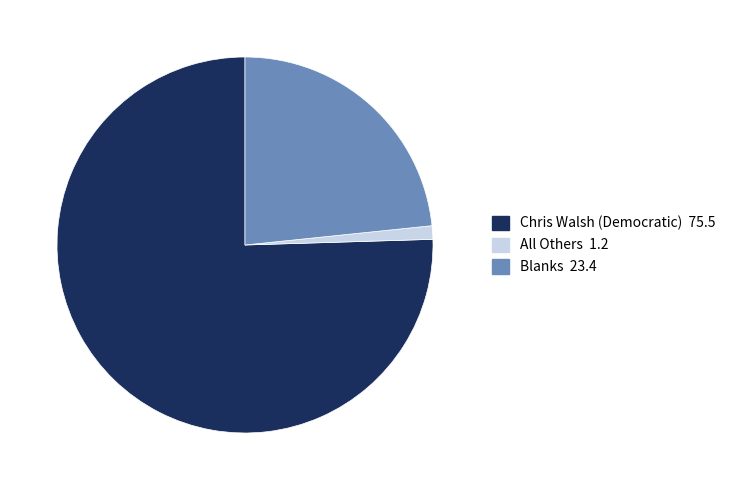

Which has a higher value, All Others or Chris Walsh (Democratic)?

Chris Walsh (Democratic)